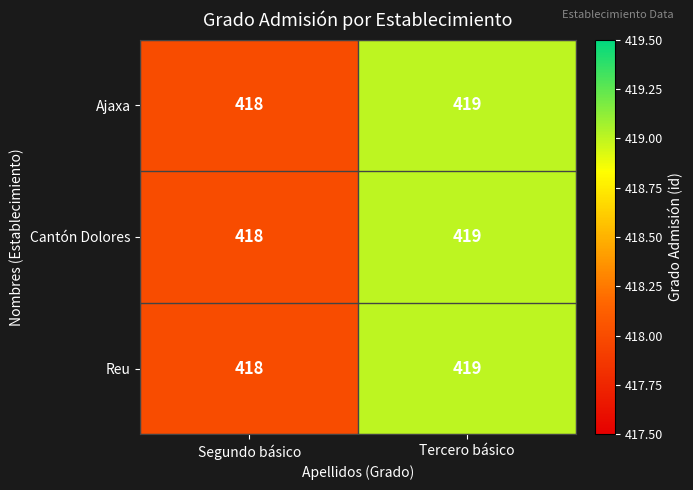

What is the approximate value of Cantón Dolores at Tercero básico?

419